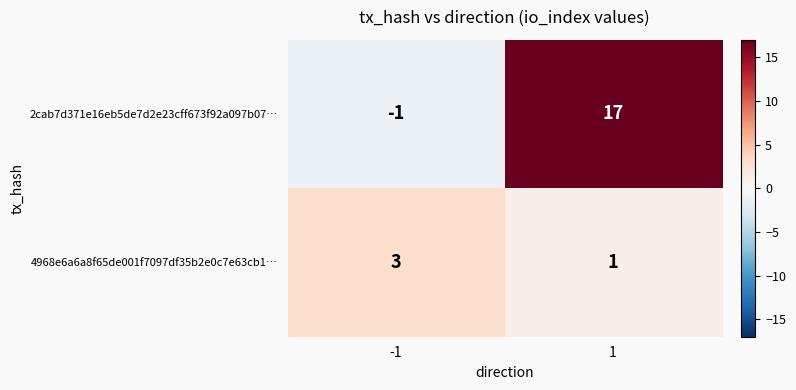

What is the sum of the 4968e6a6a8f65de001f7097df35b2e0c7e63cb1… values at 1 and -1?

4